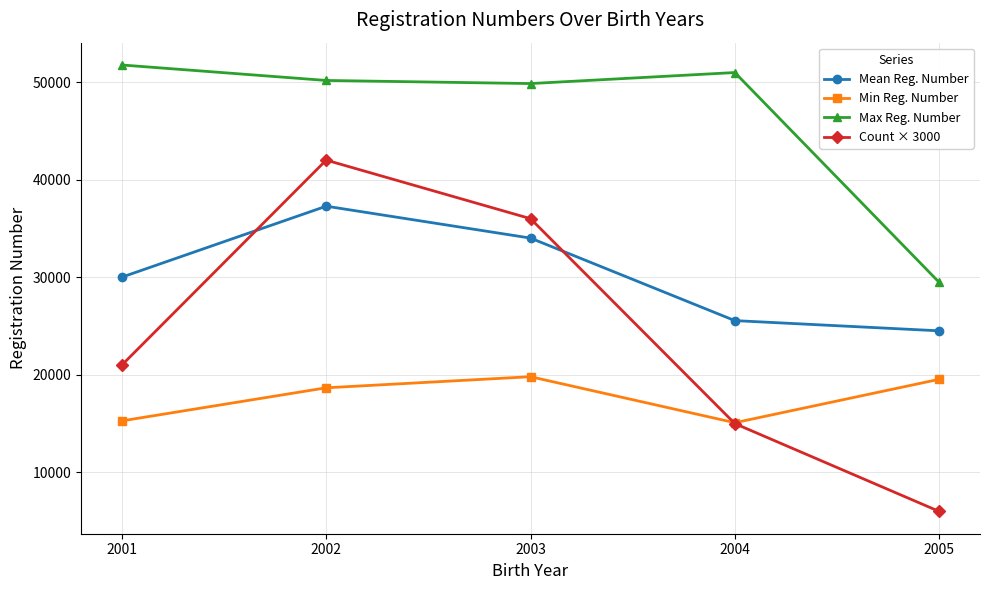

The Max Reg. Number series shows 51749 at 2001. True or false?

True